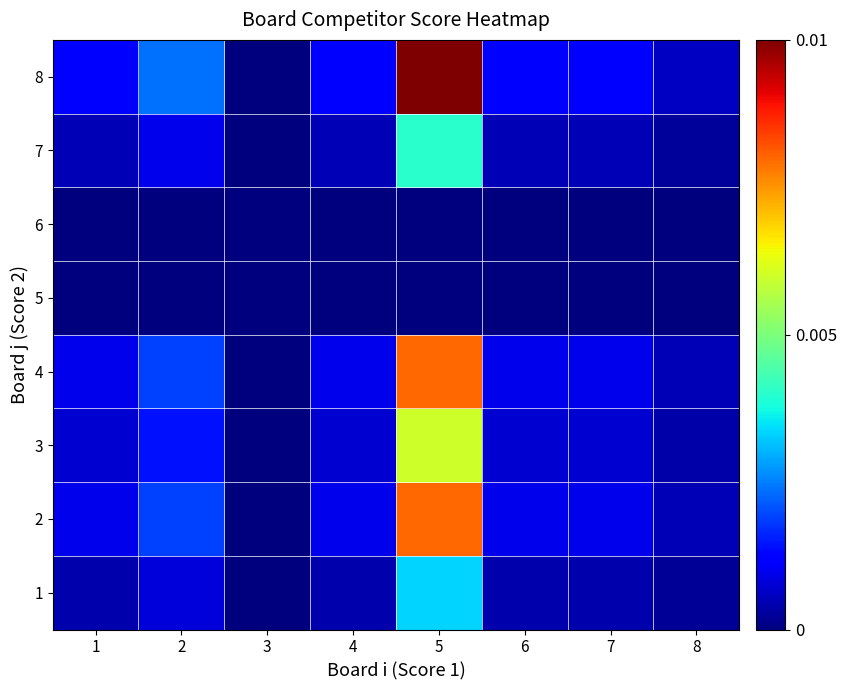

Which series has the widest spread of values?

8